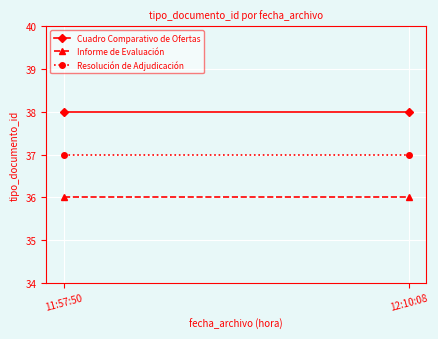

What is the sum of all Cuadro Comparativo de Ofertas values?

76